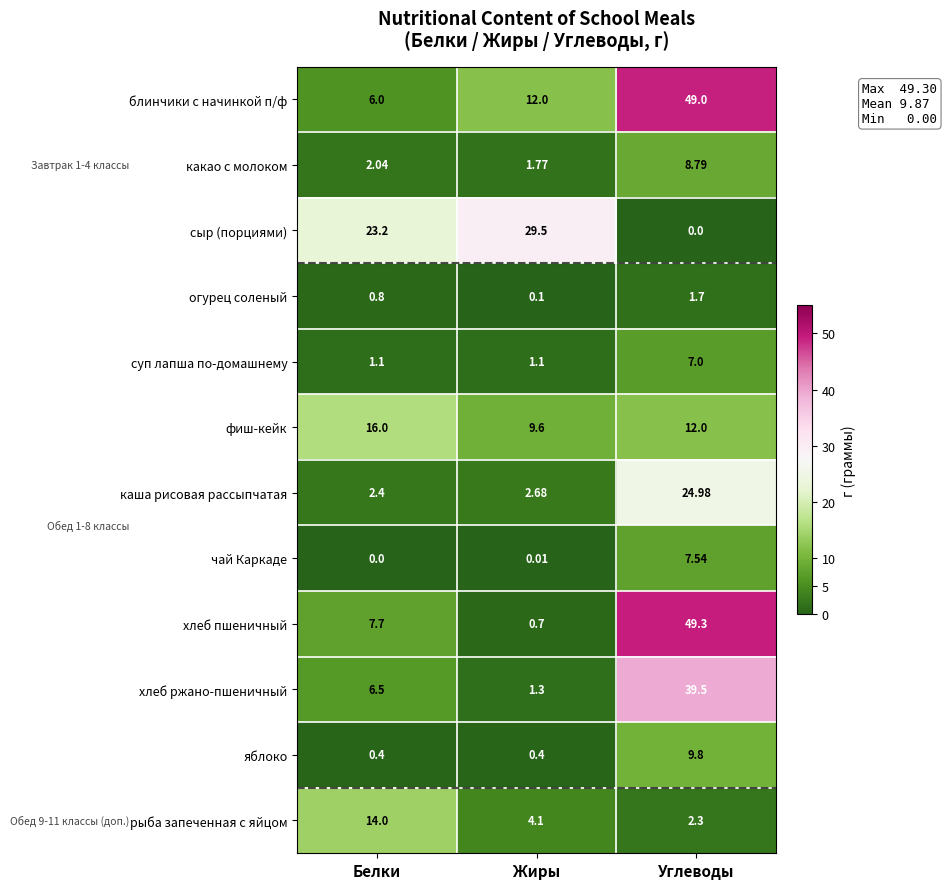

Between Белки and Углеводы, which series saw the biggest shift?

блинчики с начинкой п/ф